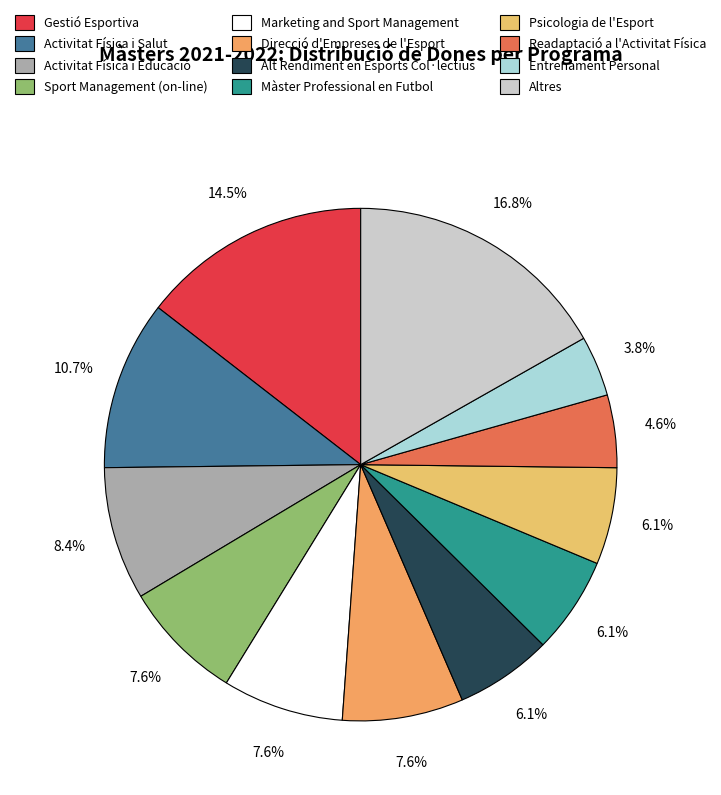

What percentage is the Alt Rendiment en Esports Col·lectius slice, to the nearest percent?

6%